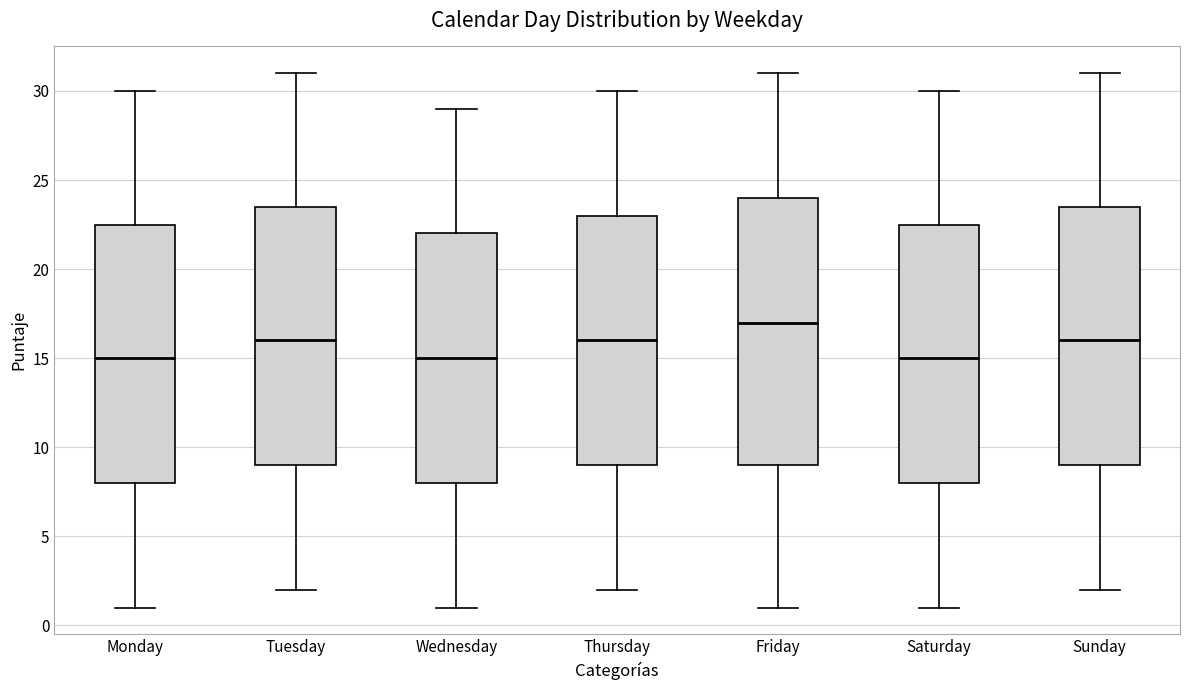

Which box is the tallest, from its lower edge to its upper edge?

Friday